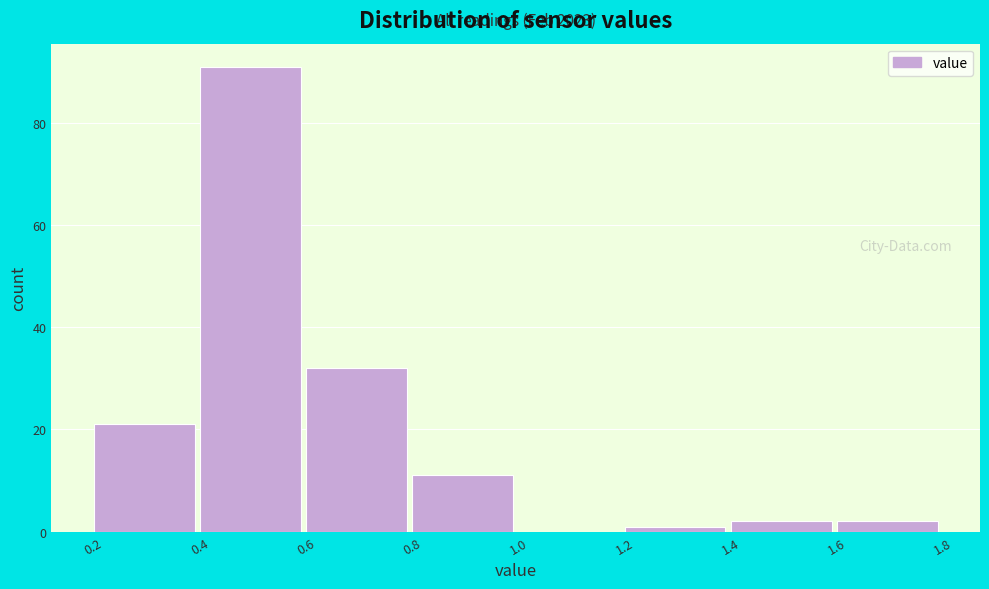

Over which range of the x-axis is the bar tallest?

0.4 to 0.6